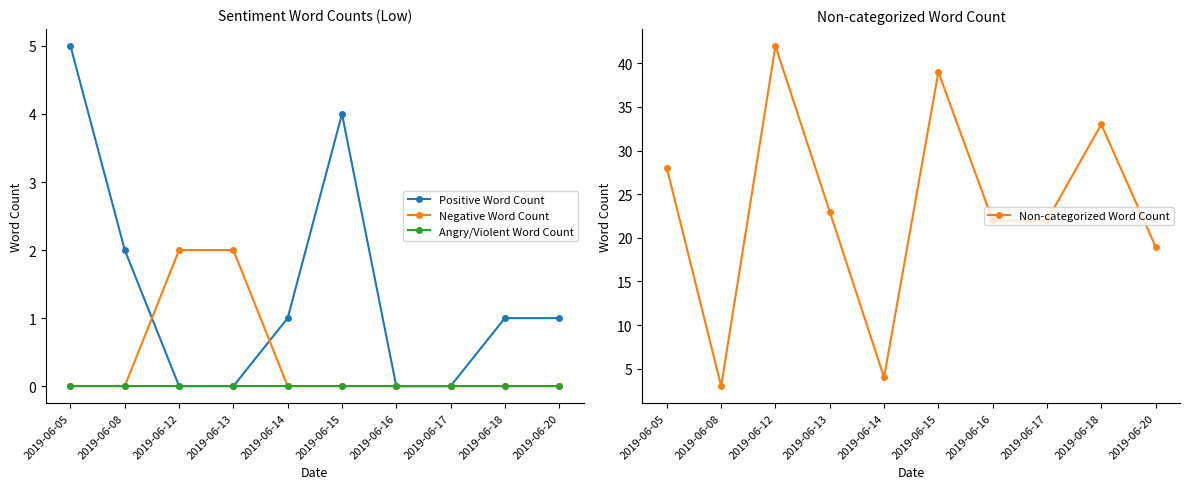

Which category has the highest value in the Angry/Violent Word Count series?

2019-06-05